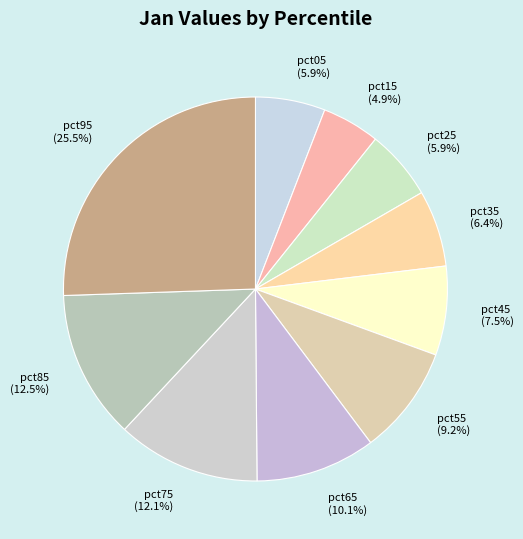

Is pct35 the majority of the pie?

No